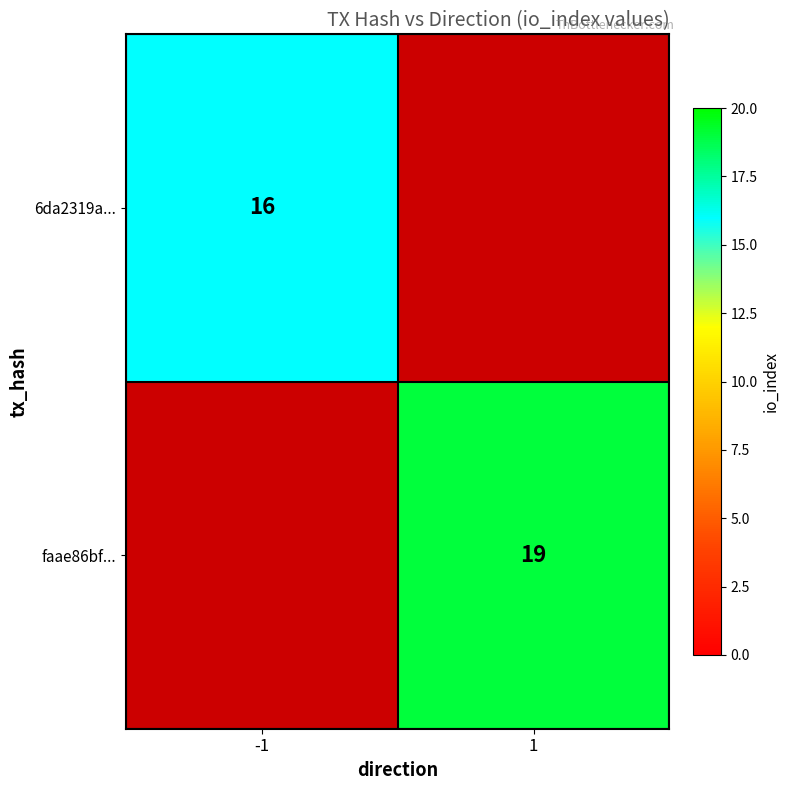

What is the smallest value displayed?

16.0